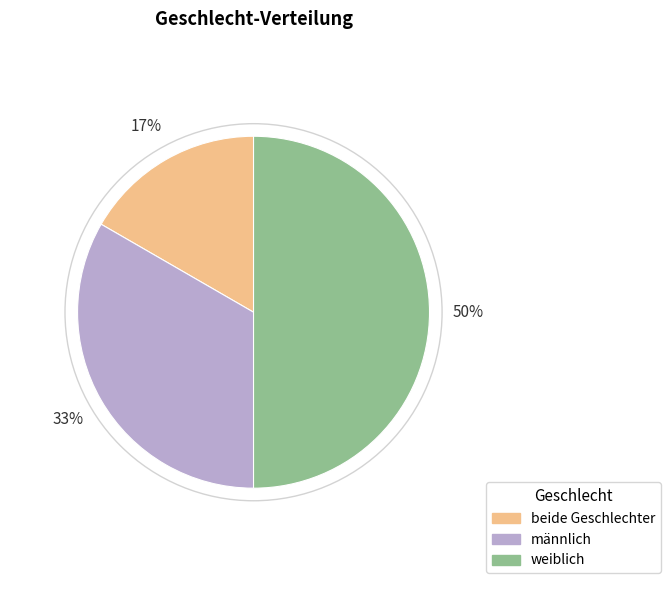

Which has a higher value, weiblich or beide Geschlechter?

weiblich